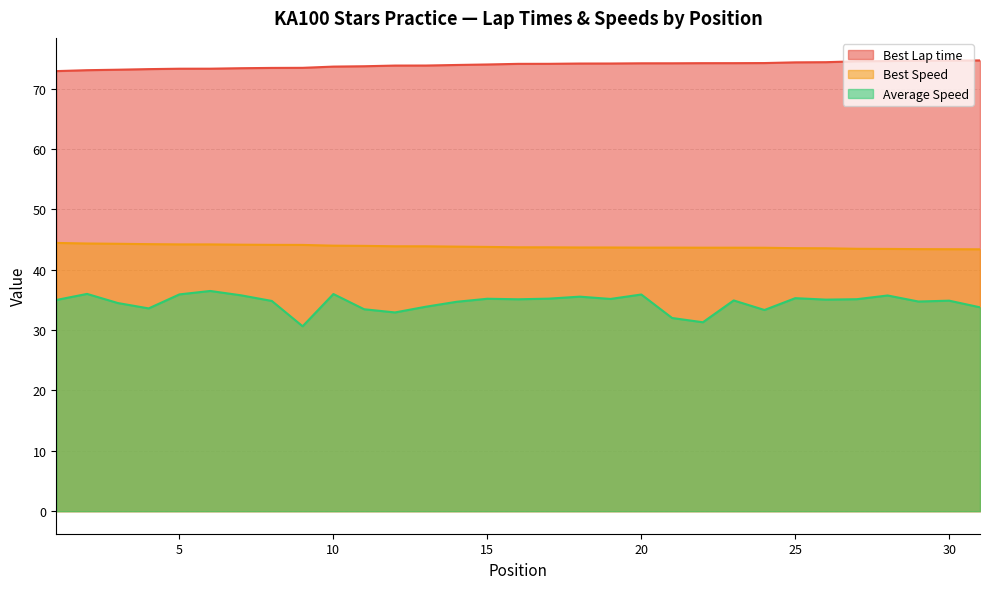

The value of Best Lap time at 20 is 32.7. True or false?

False